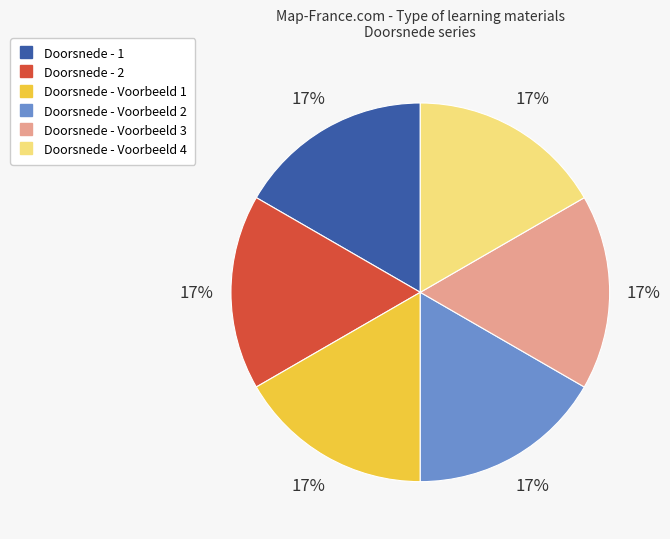

To the nearest percent, what is the average slice percentage?

17%